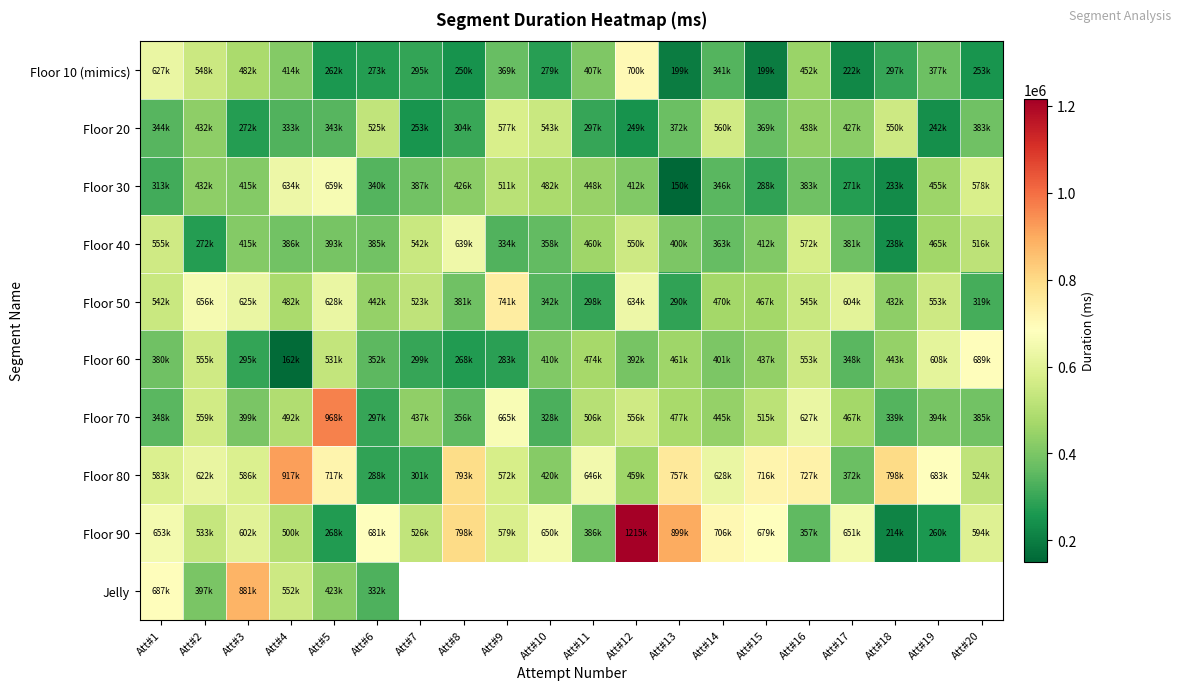

What is the difference between the maximum and minimum values in the Floor 80 series?

628986.0